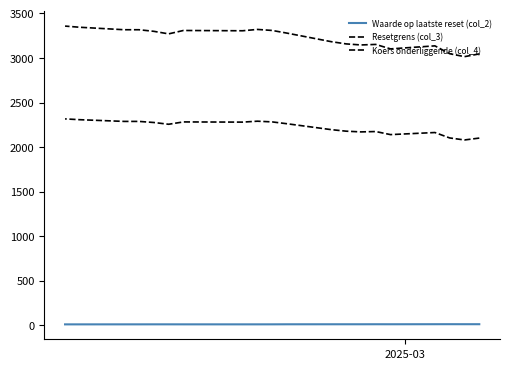

In Resetgrens (col_3), how many points are lower than both neighbors (excluding endpoints)?

5